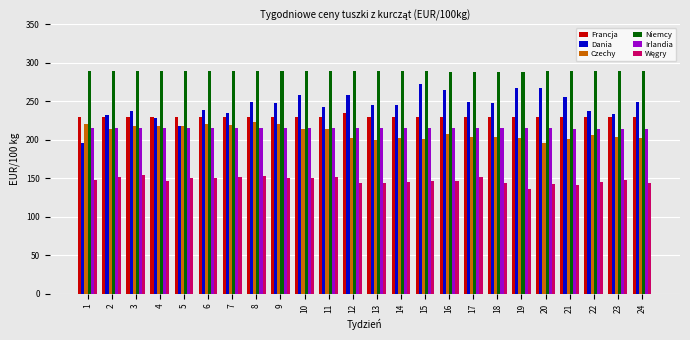

What is the approximate value of Niemcy at 15?

290.0